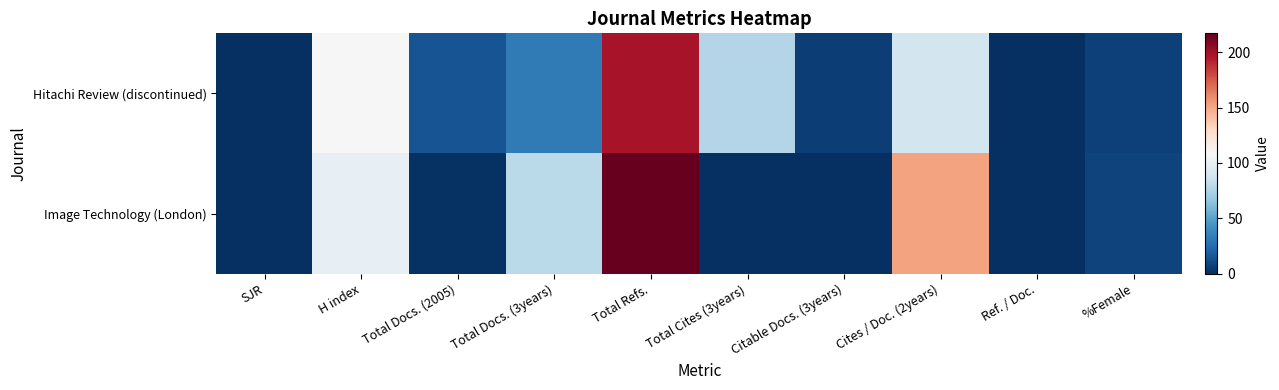

How many data points does each series have?

10